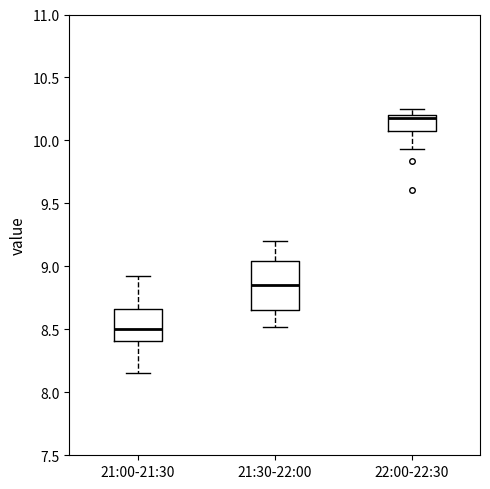

Comparing the boxes themselves (not the whiskers), which one is the tallest?

21:30-22:00